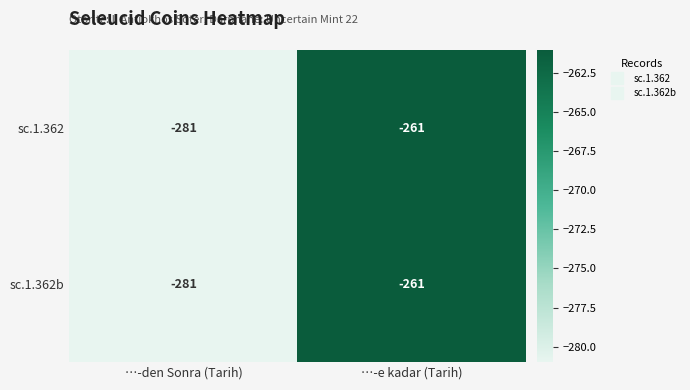

Read the sc.1.362b value at …-den Sonra (Tarih), to the nearest 5.

-280